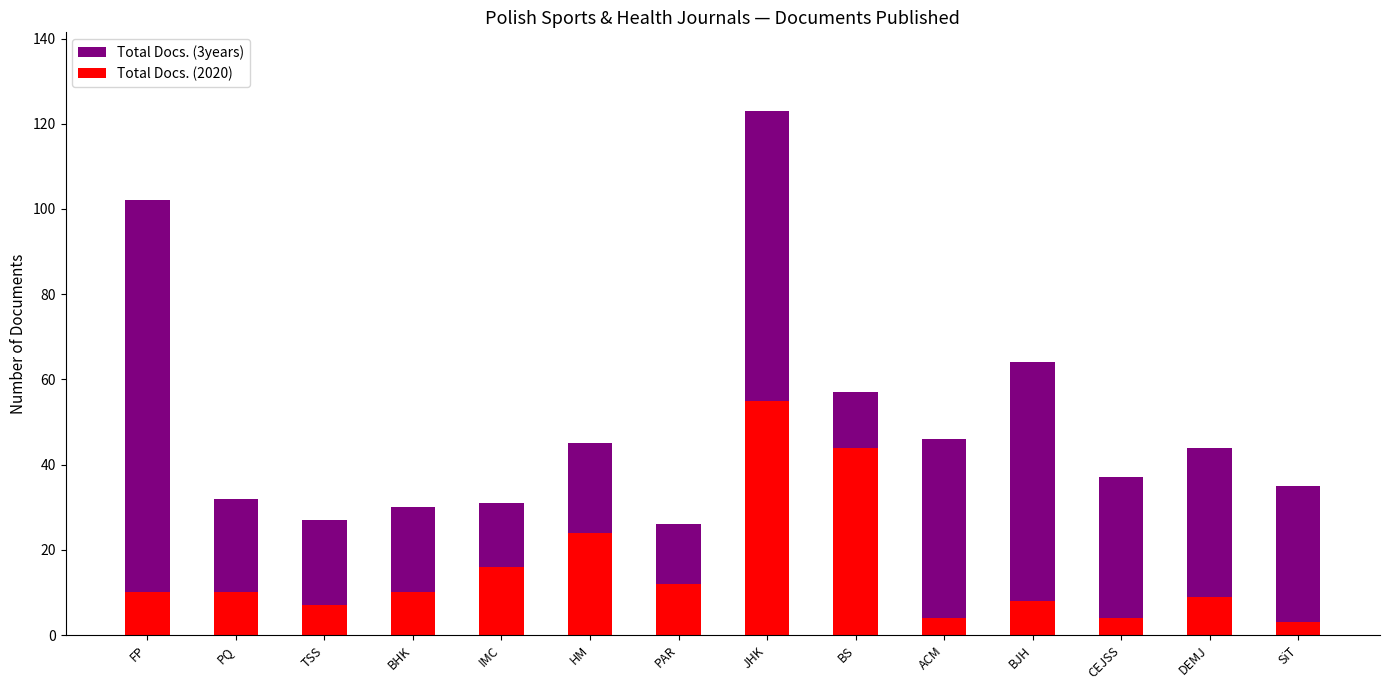

How many groups of bars are there?

14